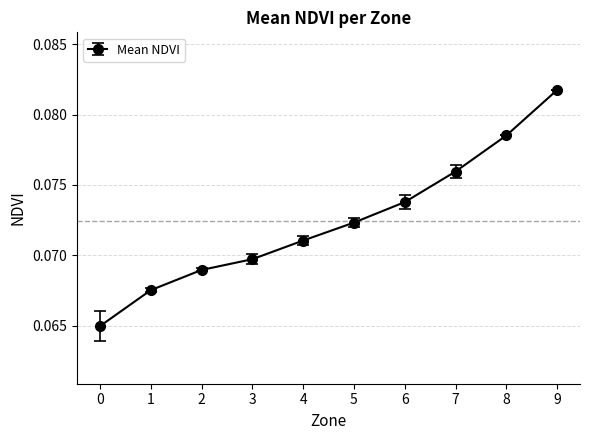

Rank the categories by value from lowest to highest.

0, 1, 2, 3, 4, 5, 6, 7, 8, 9